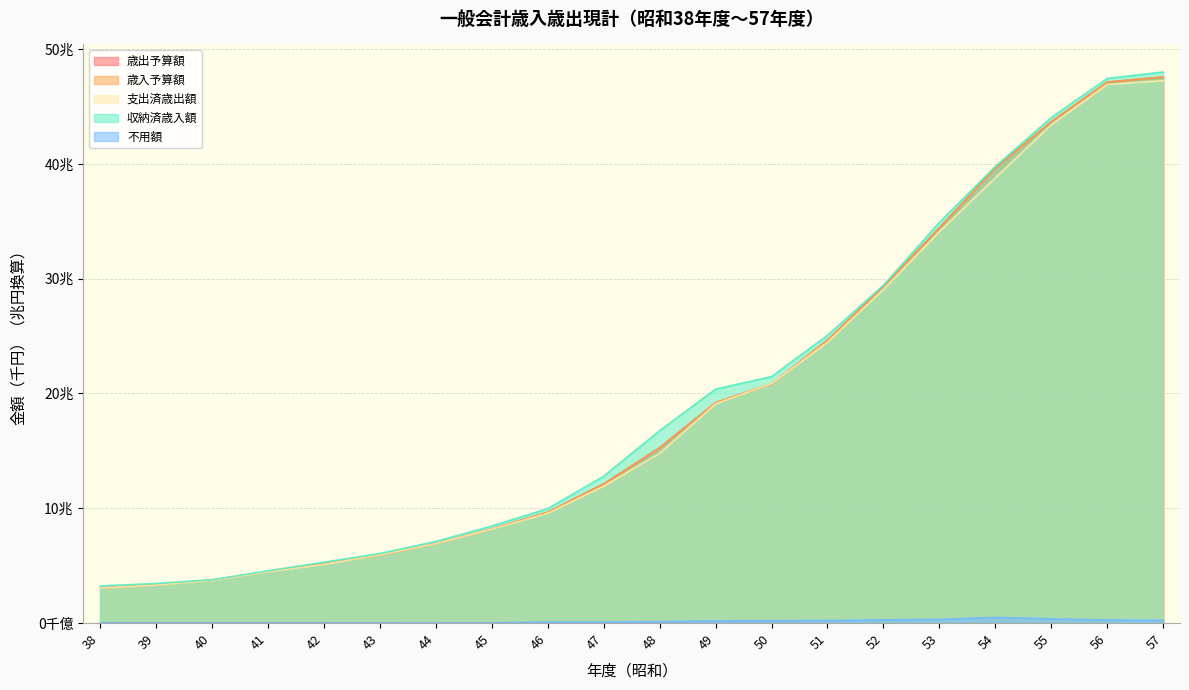

What are all the series names shown in the legend?

歳出予算額, 歳入予算額, 支出済歳出額, 収納済歳入額, 不用額